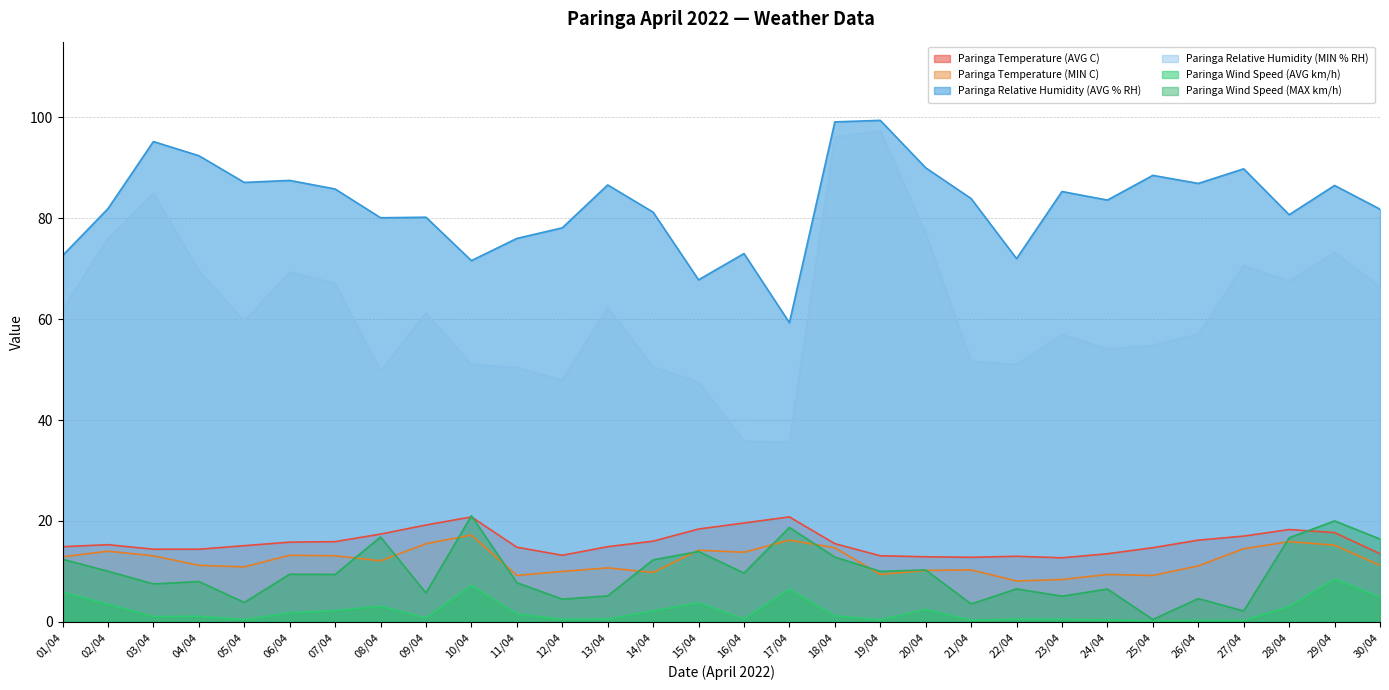

What is the total value across all series at 14/04?

172.0